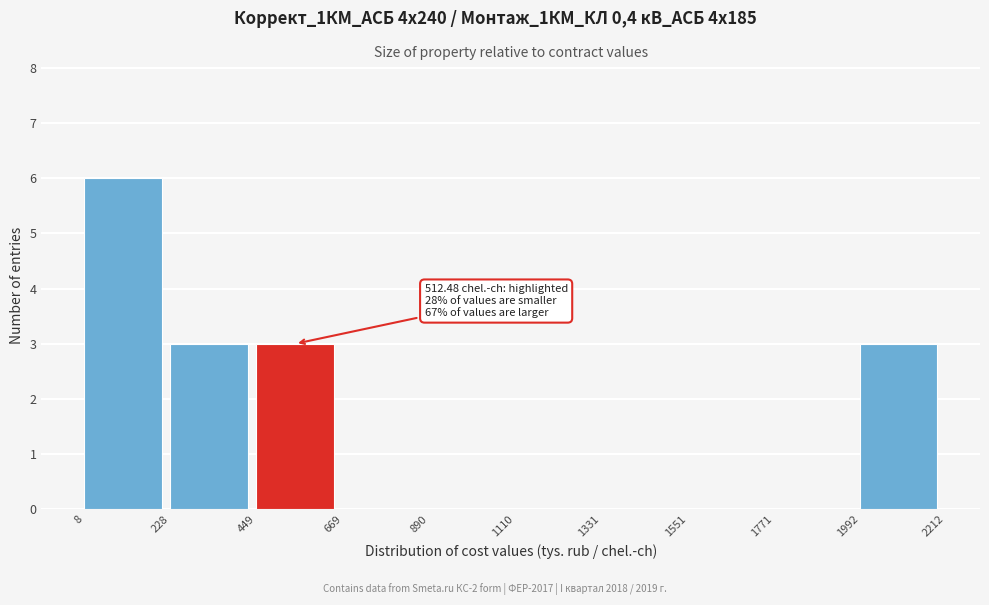

Over which range of the x-axis is the bar tallest?

8 to 228